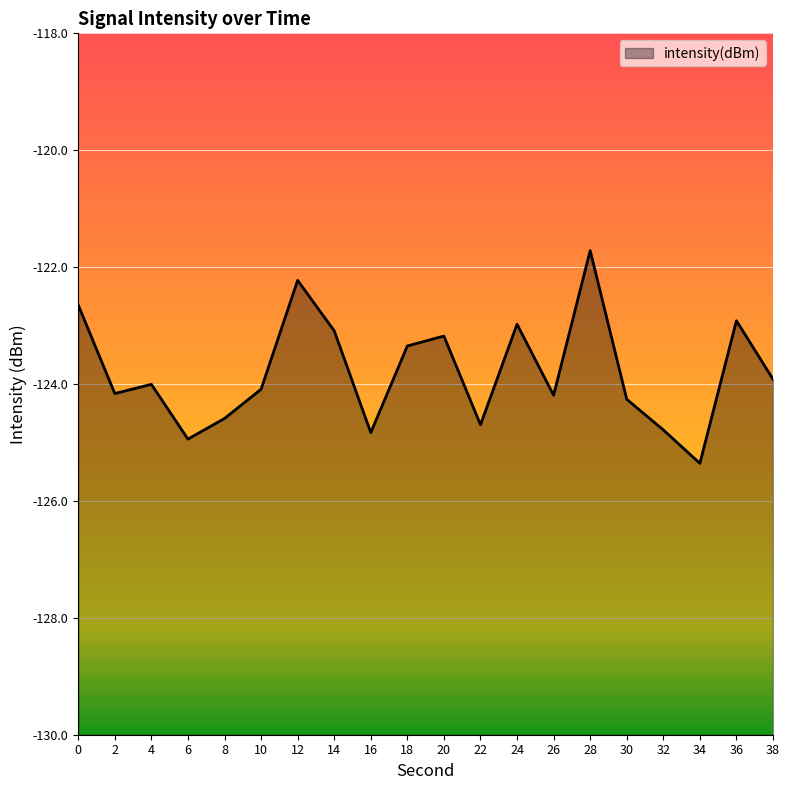

Read the value at 30.

-124.3